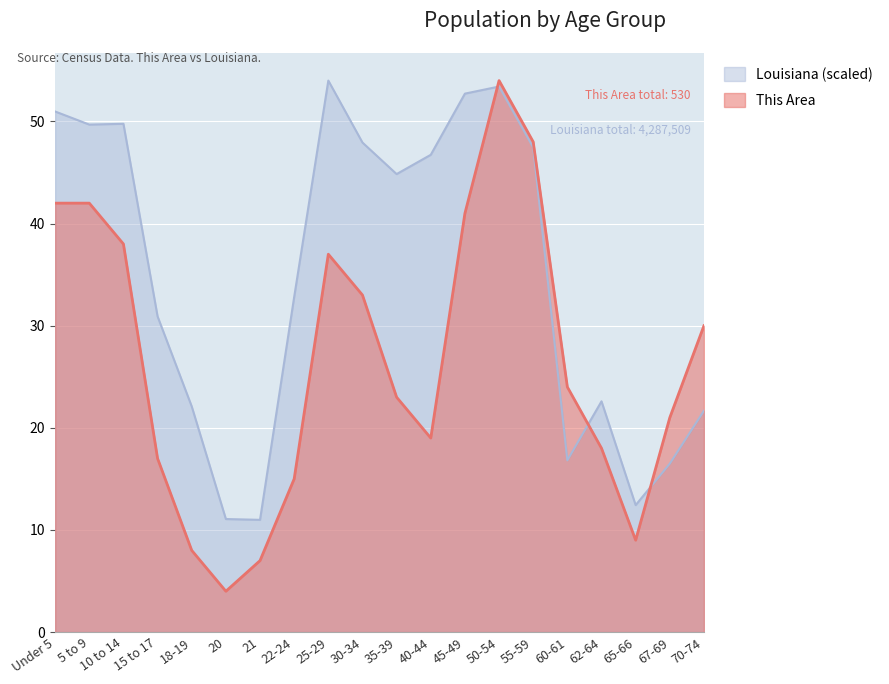

At which category does Louisiana reach its first local valley?

5 to 9